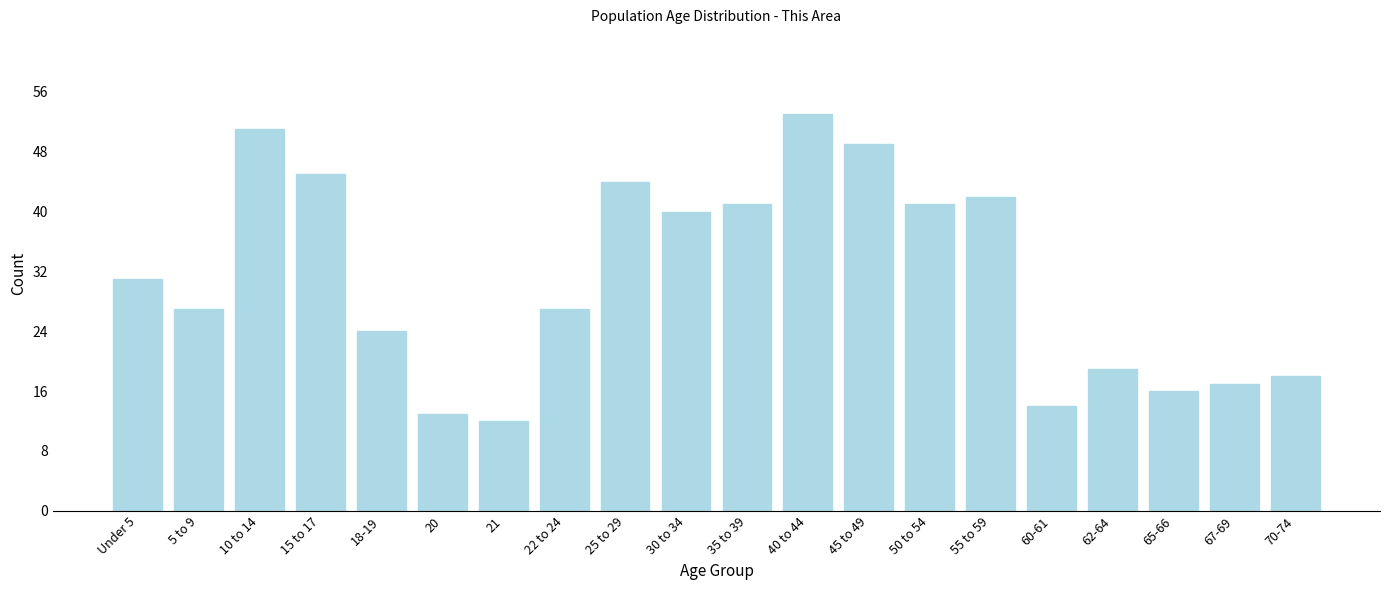

Reading right to left, transcribe all the data shown in this chart.

18	17	16	19	14	42	41	49	53	41	40	44	27	12	13	24	45	51	27	31